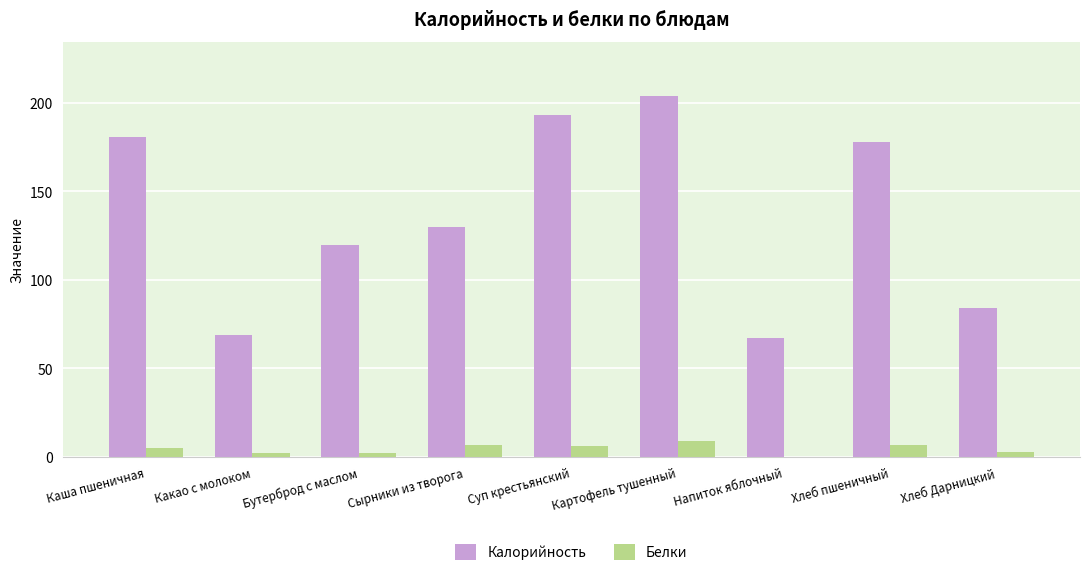

How many series are shown in this chart?

2